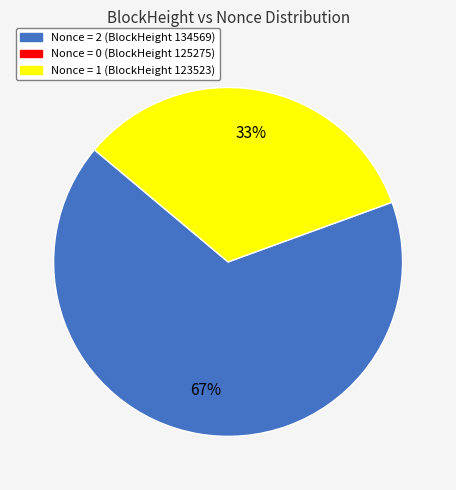

Which category accounts for the majority?

134569